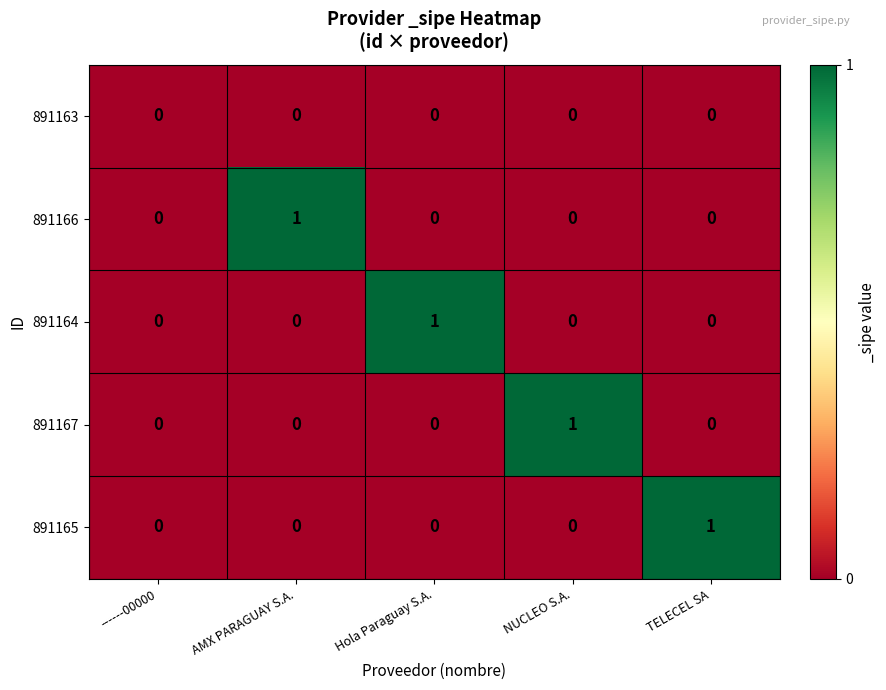

The 891167 series shows 0 at TELECEL SA. True or false?

True